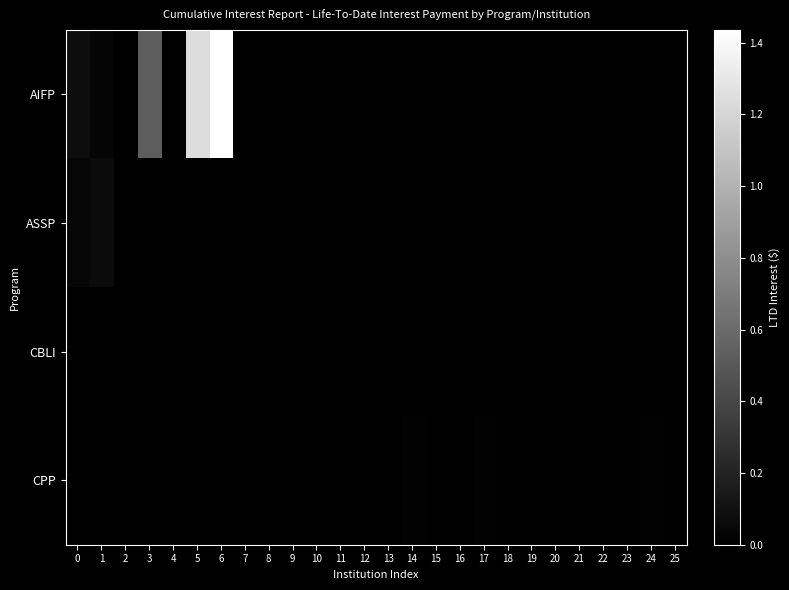

At 9, list the series in order from largest to smallest.

AIFP, ASSP, CBLI, CPP